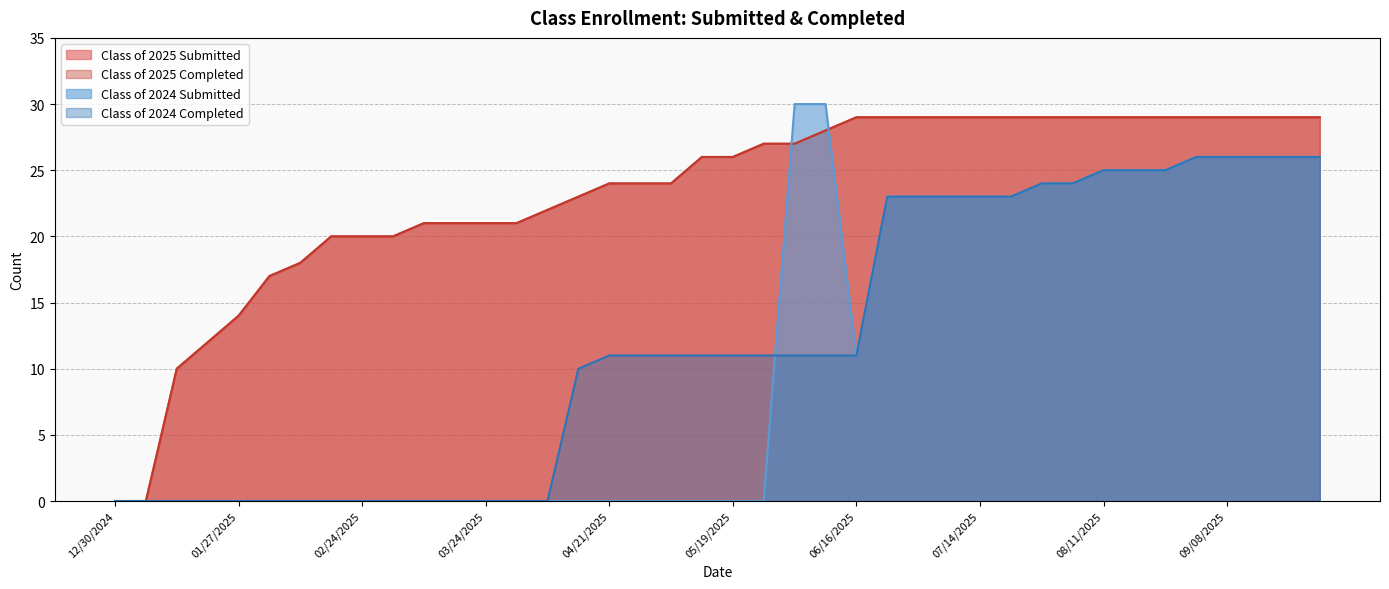

How many data points in Class of 2025 Completed are above 26?

19